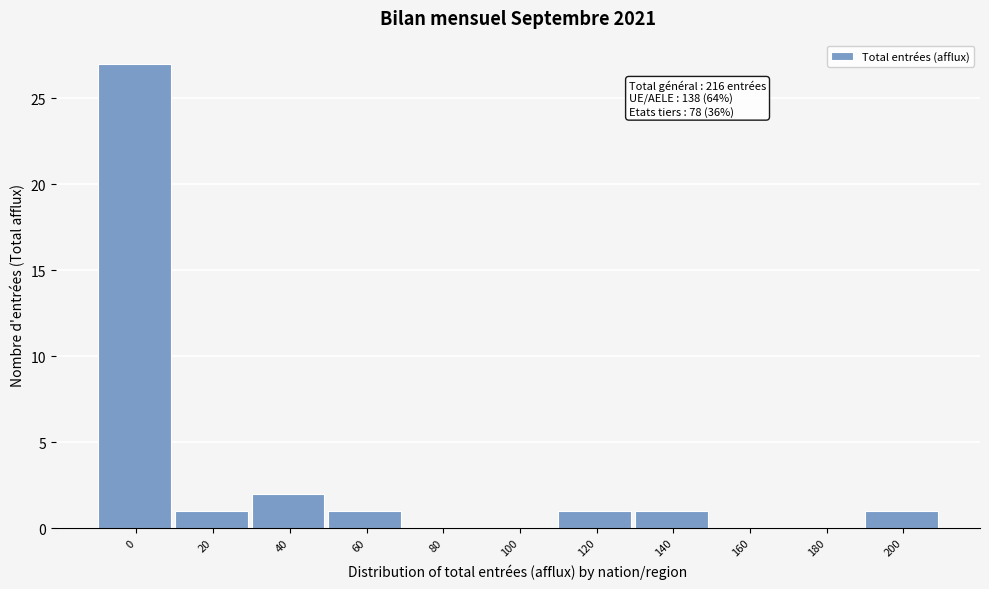

Reading left to right, extract all data points from this chart.

0=27	20=1	40=2	60=1	80=0	100=0	120=1	140=1	160=0	180=0	200=1